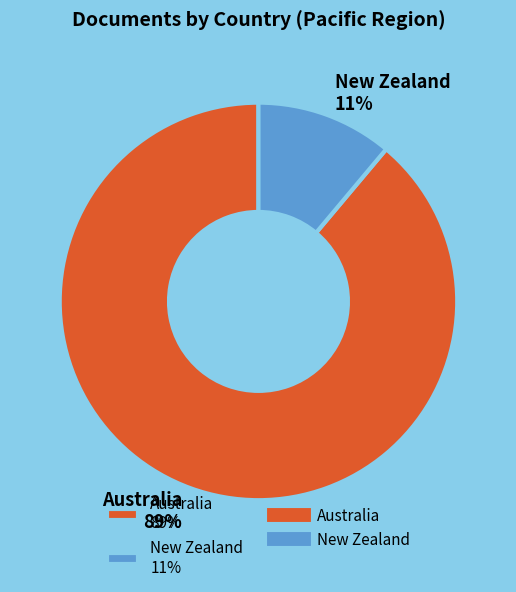

Is it true that Australia is 82% of the pie?

False